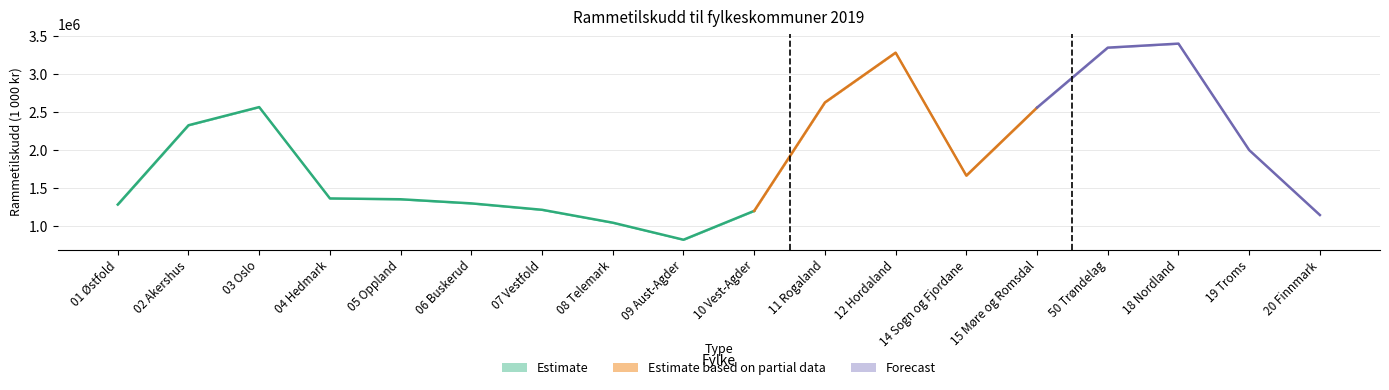

Reading left to right, extract all data points from this chart.

Rammetilskudd Grønt hefte 2019: 1288294	2330620	2569353	1368757	1357788	1303671	1219486	1050027	826040	1205257	2630266	3284716	1668705	2562799	3350465	3403319	2004205	1150563
Rammetilskudd saldert budsjett 2019: 1288127	2330270	2568971	1368646	1357681	1303512	1219344	1049929	825973	1205151	2629998	3284421	1668643	2562649	3350204	3403181	2004111	1150520